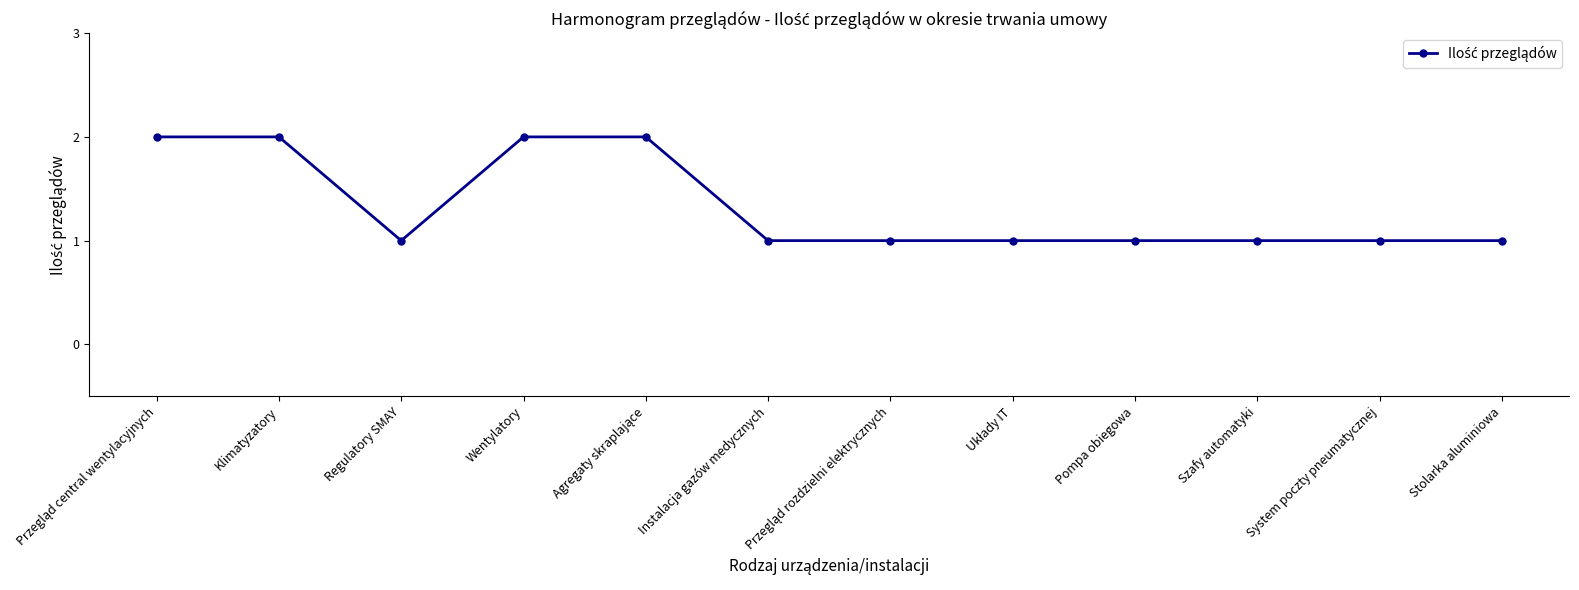

Is it true that the value at Instalacja gazów medycznych is 1?

True